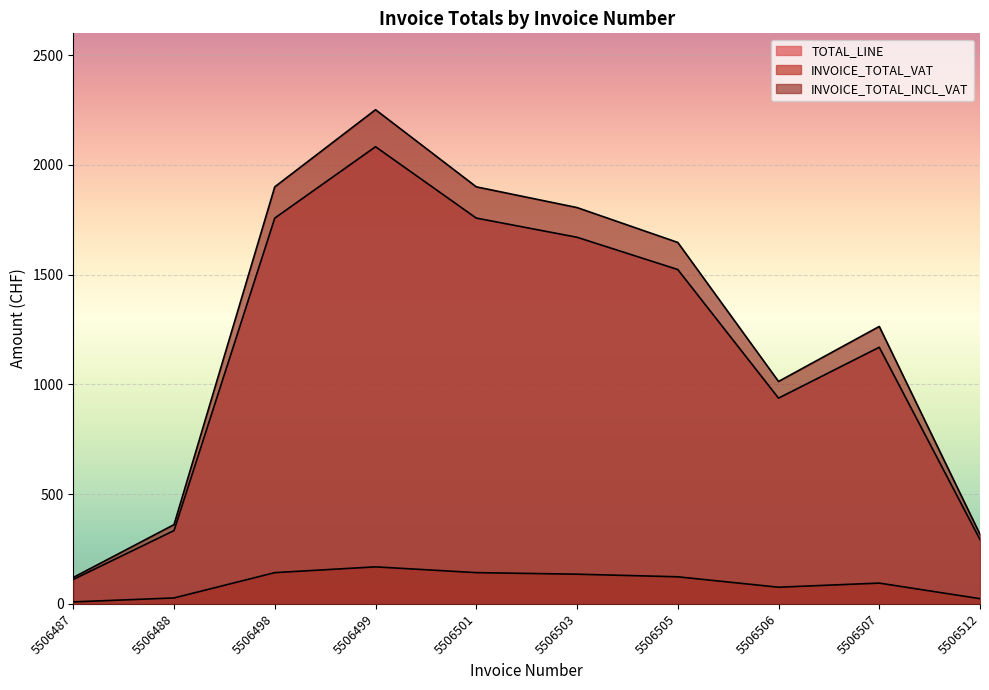

Which series has the largest total across all categories?

INVOICE_TOTAL_INCL_VAT